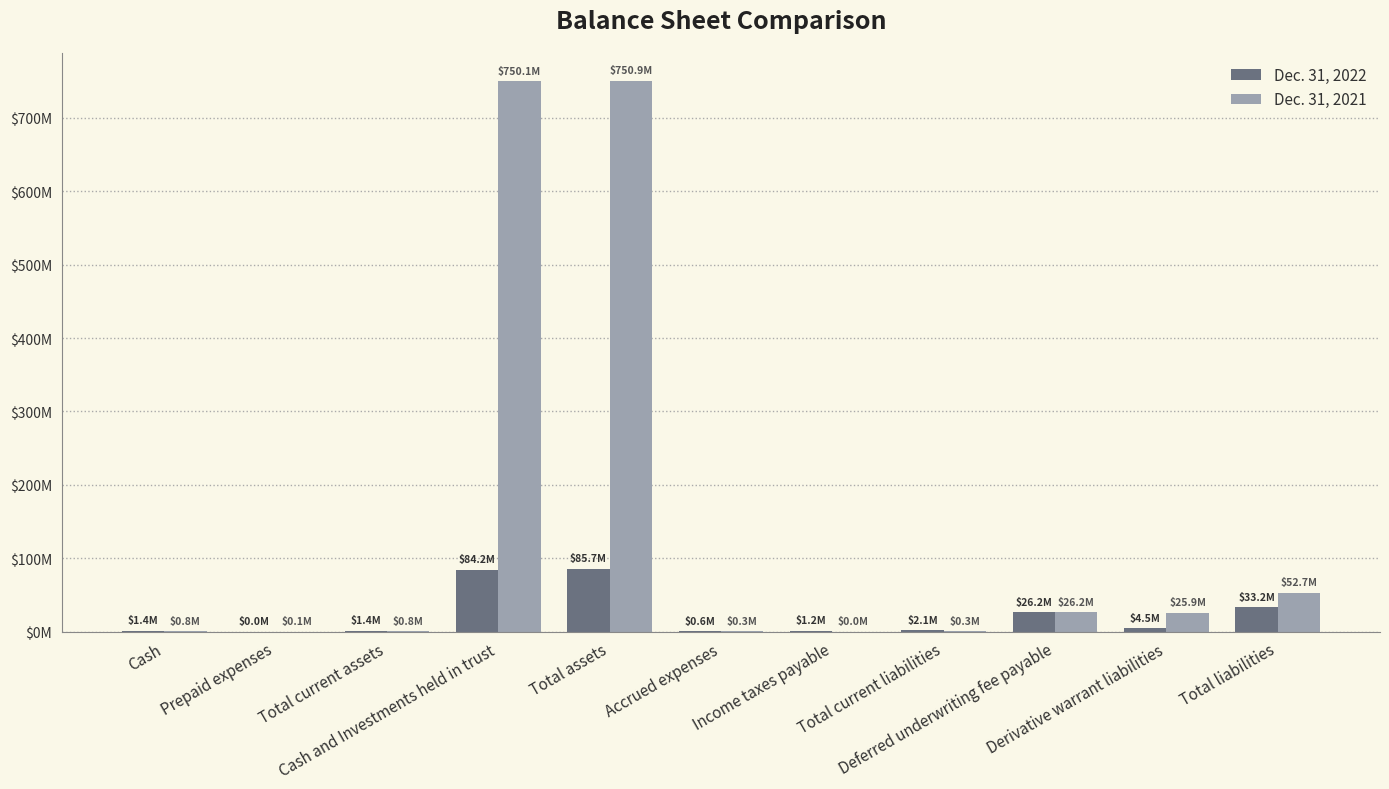

What is the value of the Dec. 31, 2022 bar at the 4th from the left?

84243386